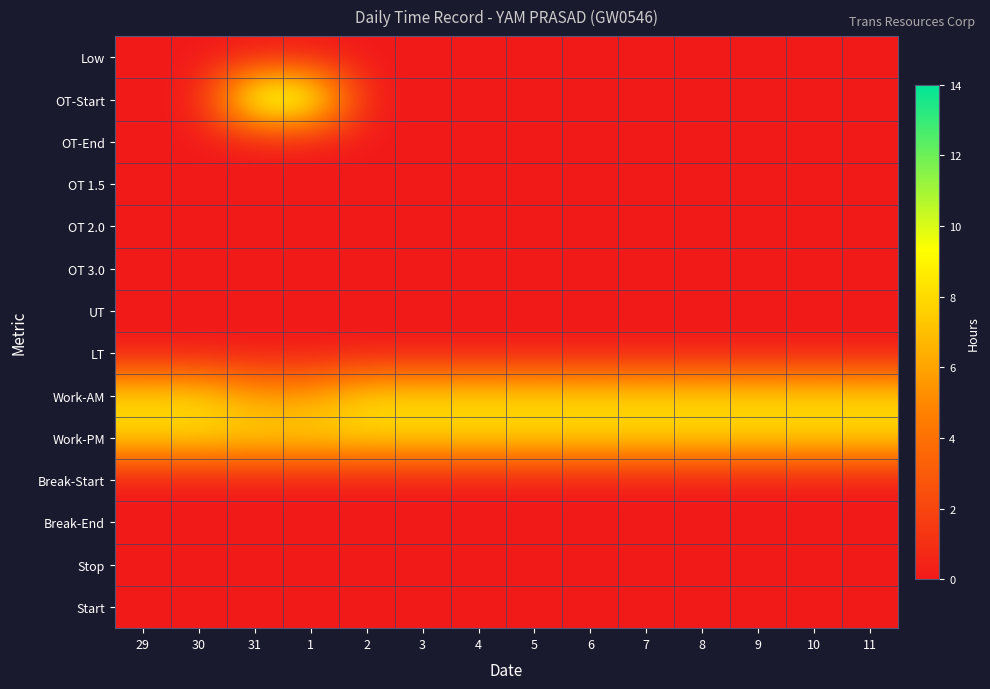

What is the total value across all series at 10?

16.0